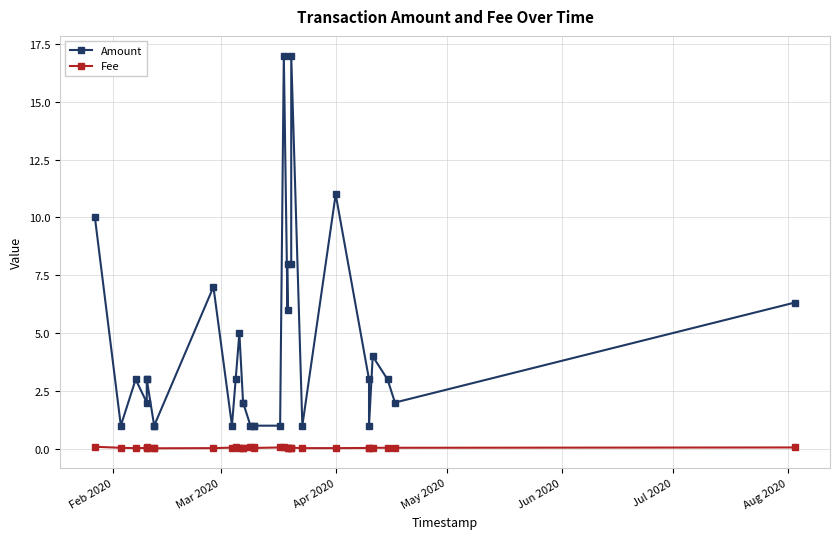

True or false: Amount and Fee intersect in this chart.

False